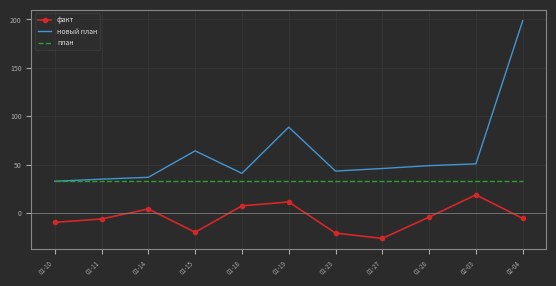

What is the sum of the новый план values at 01-15 and 01-18?

105.1